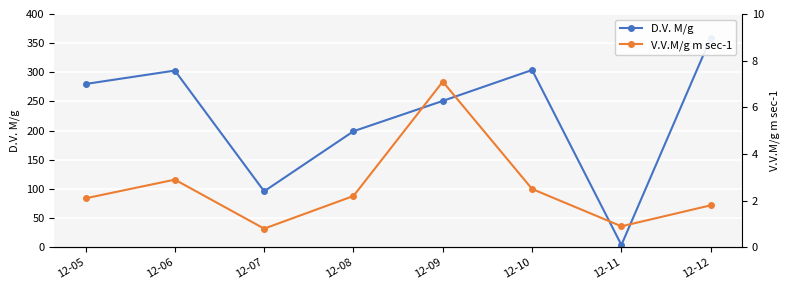

Read the V.V.M/g m sec-1 value at 12-08.

2.2